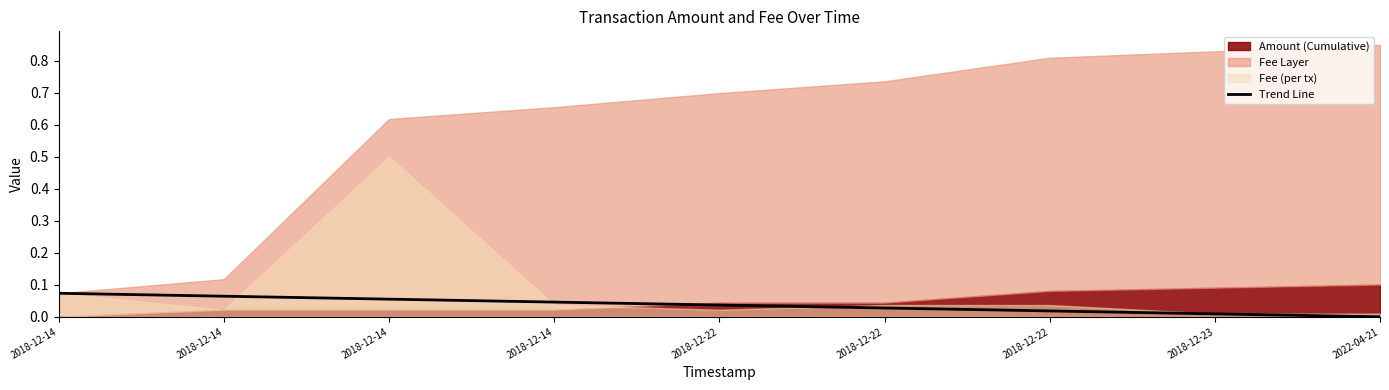

True or false: there are more than 2 points higher than both neighbors.

False